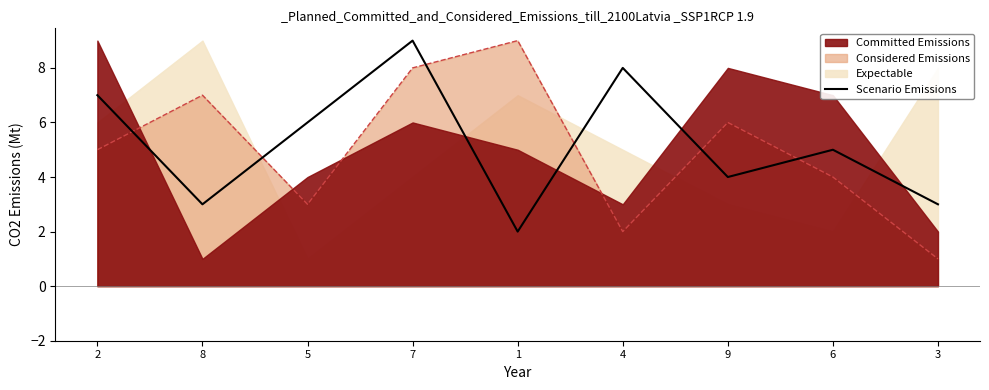

Where does the data first go above 5?

2